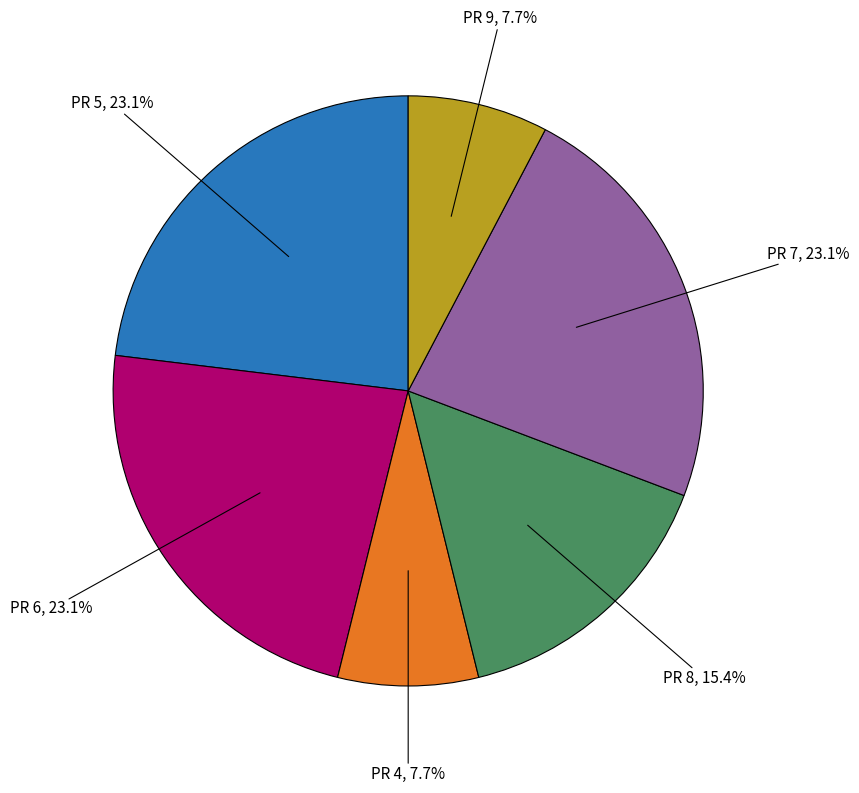

Is there a majority slice in this chart?

No